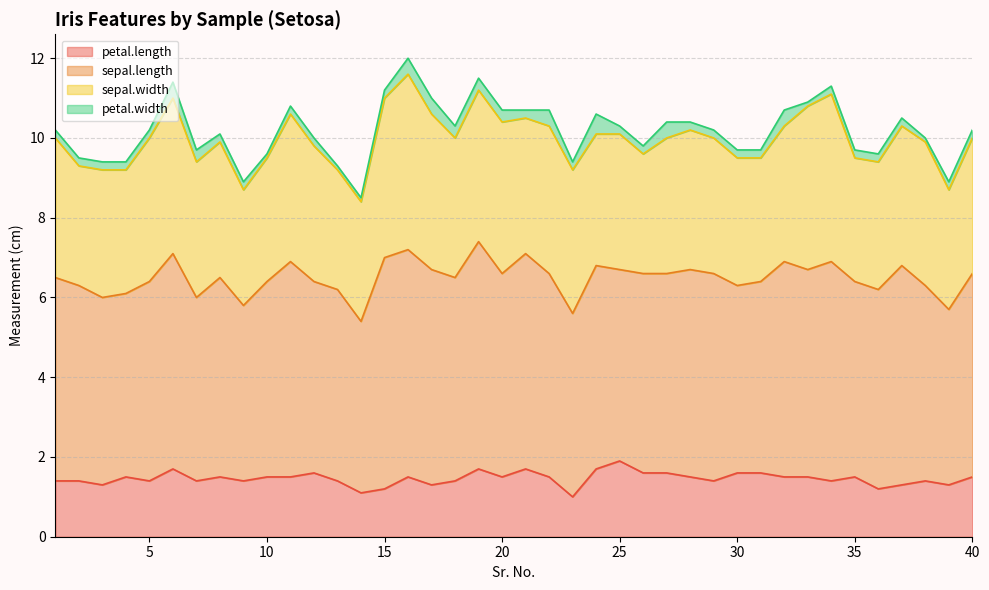

True or false: petal.width and sepal.width cross at least once.

False